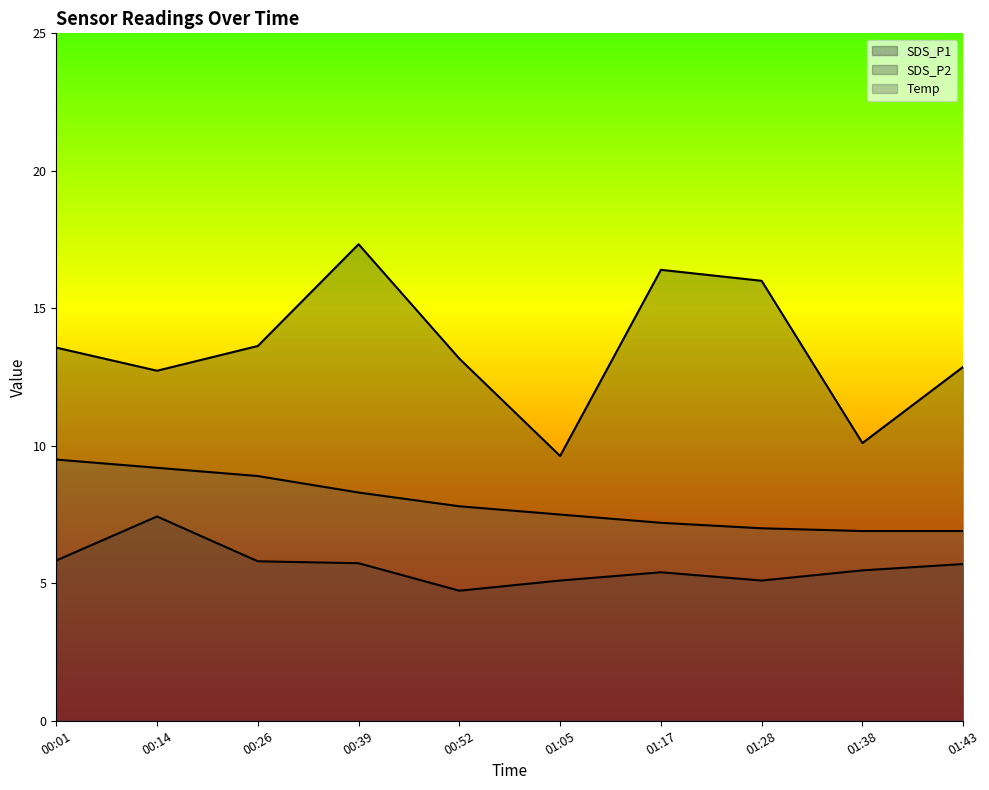

The value of Temp at 00:52 is 2.4. True or false?

False